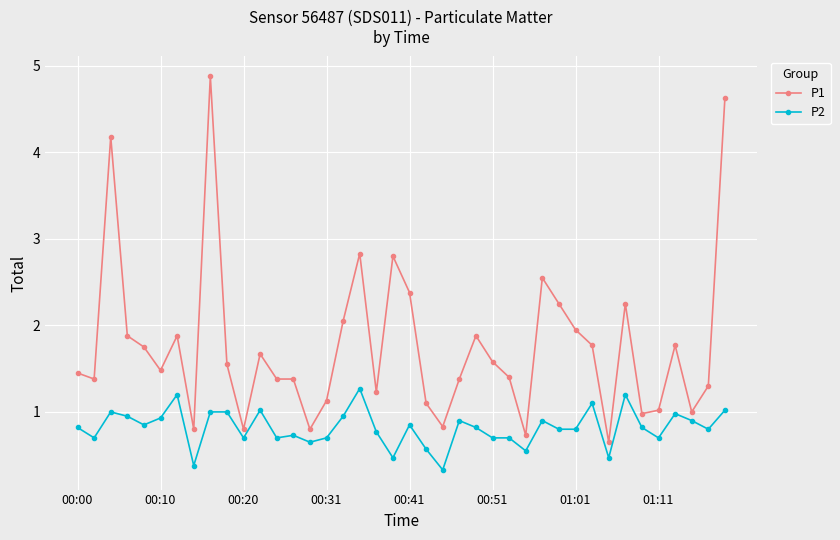

Which series has the largest total across all categories?

P1